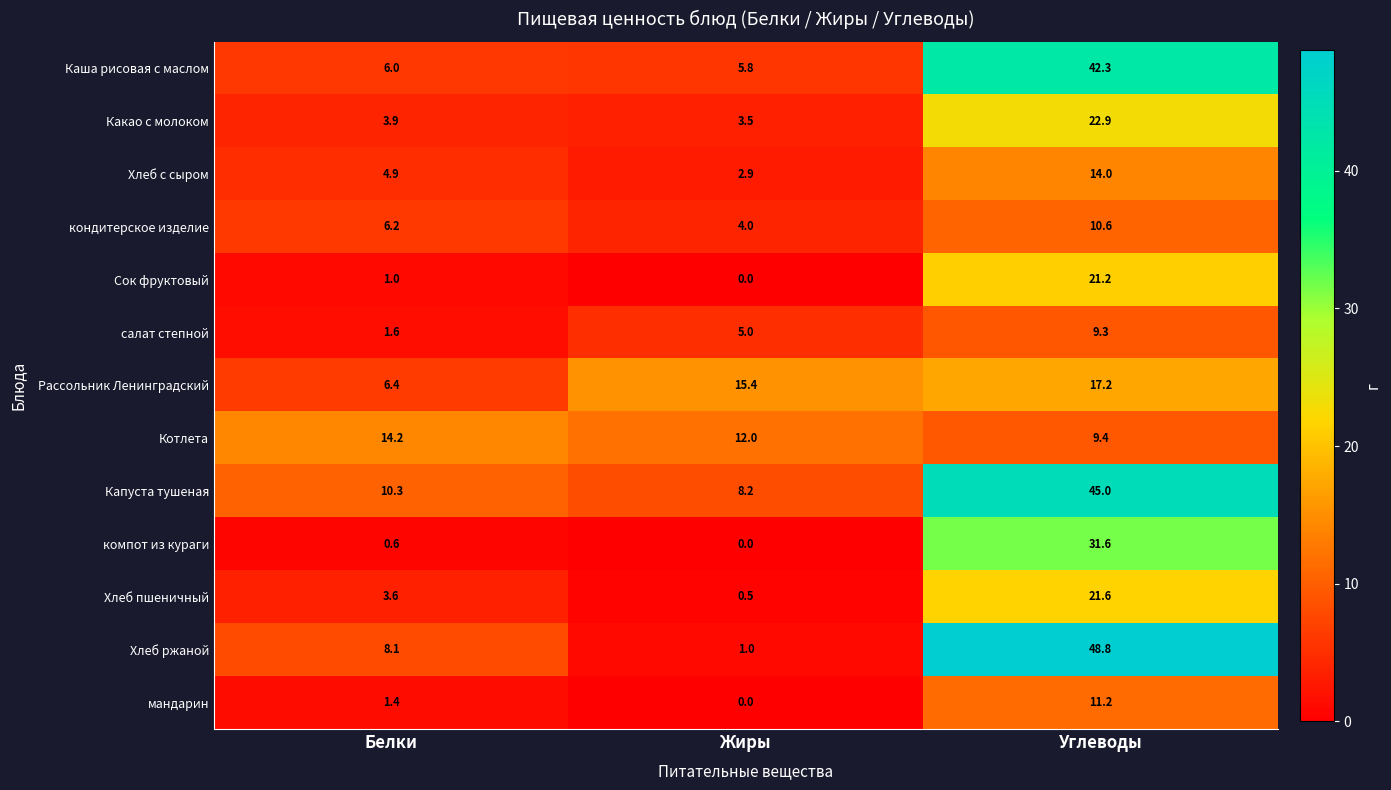

How many values in the Сок фруктовый series are below 1?

1